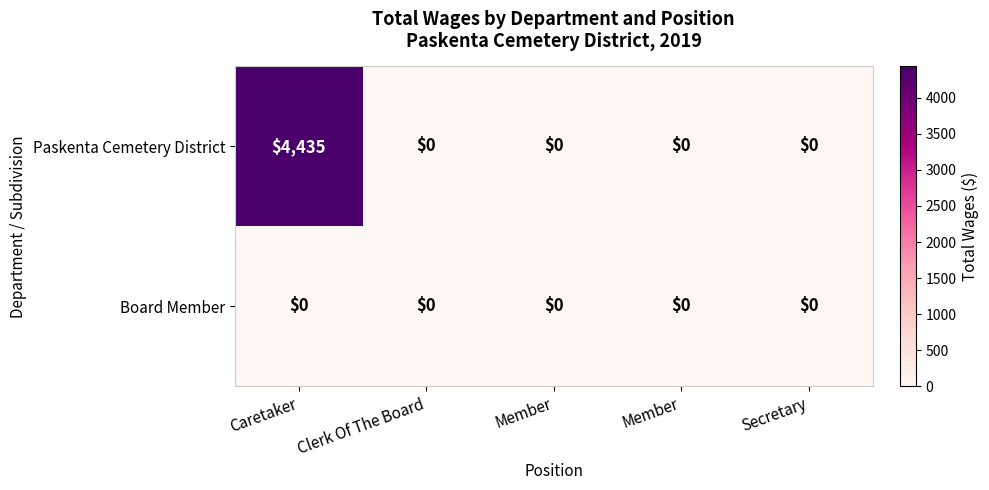

What is the greatest value displayed?

4435